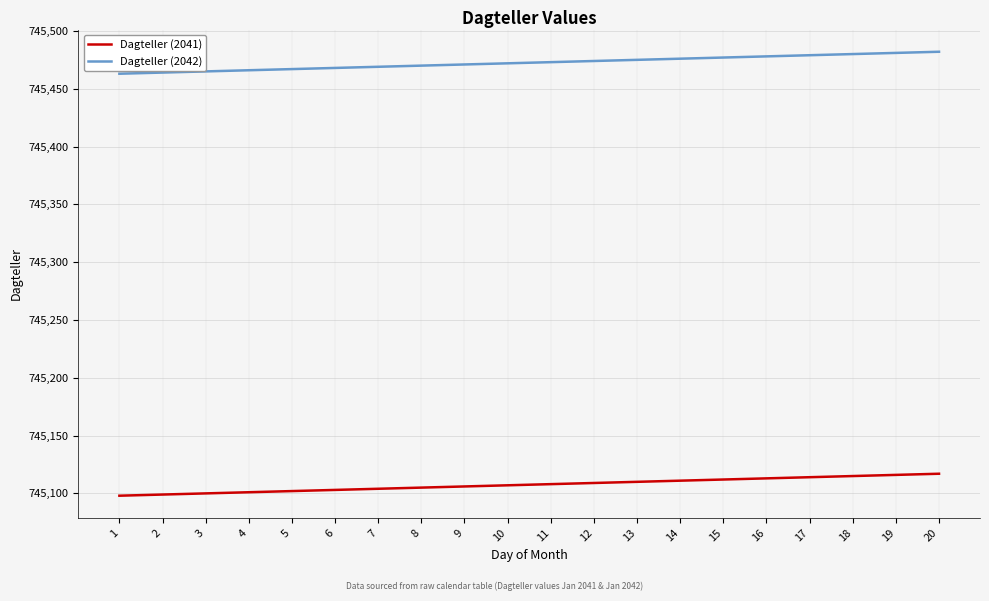

What is the spread (max minus min) of values at 11?

365